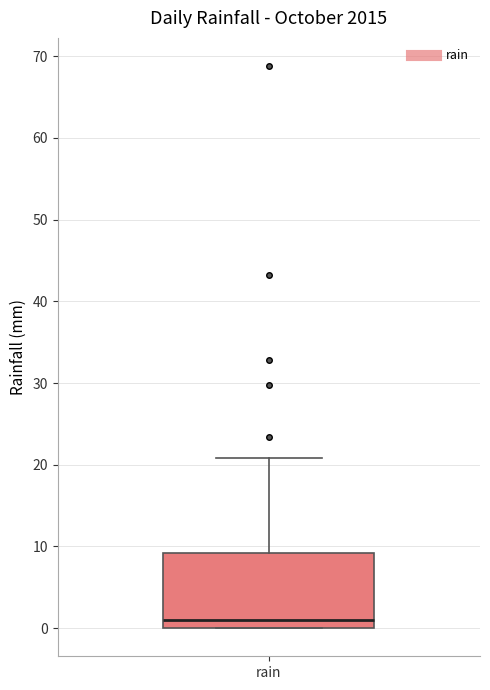

Transcribe this box plot: give where the median line is, the range the box spans, and where the two whiskers end, as read against the y-axis. The values are not printed on the chart, so give them approximately, as read against the axis.

median 1, box 0 to 9, whiskers 0 to 21